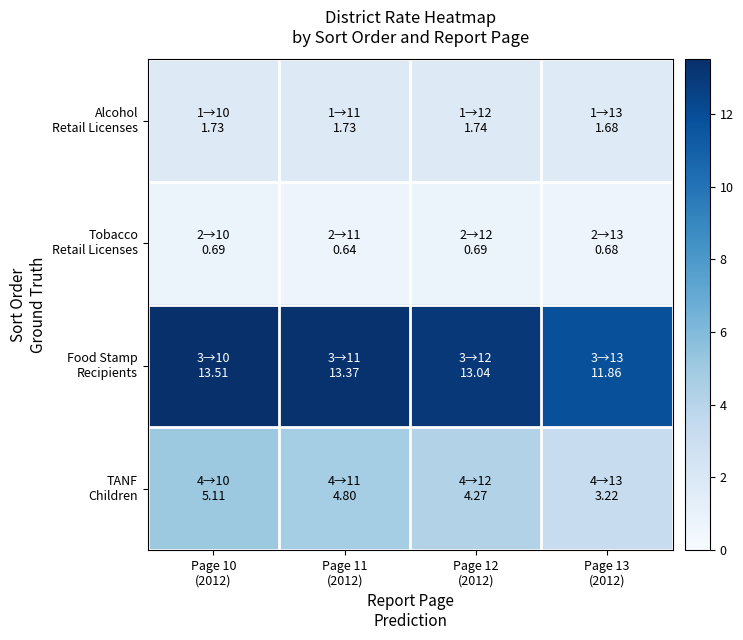

What is the average value of the Food Stamp Recipients series?

12.9